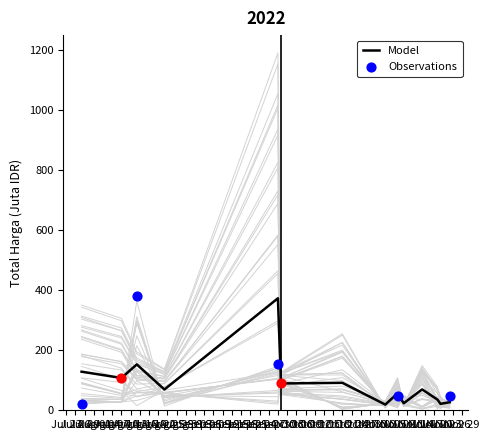

At which category is the sum across all series the highest?

Sep 30